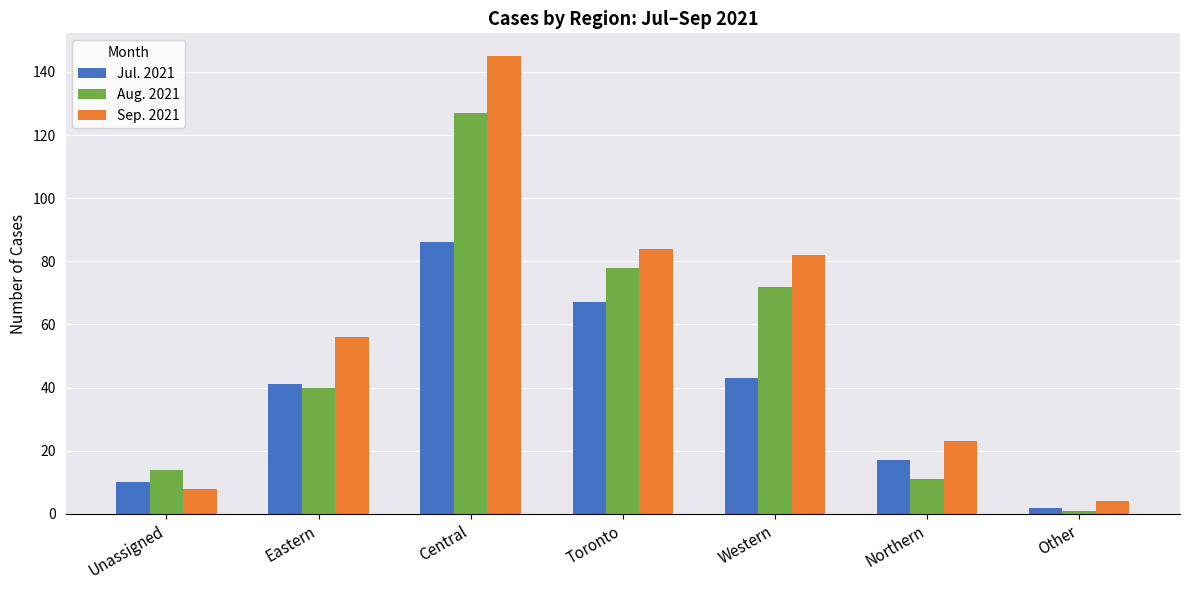

Read the Jul. 2021 value at Western, to the nearest 5.

45